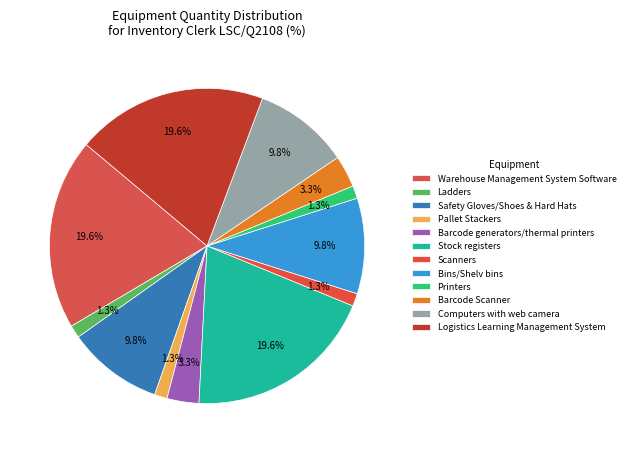

Is there a majority slice in this chart?

No